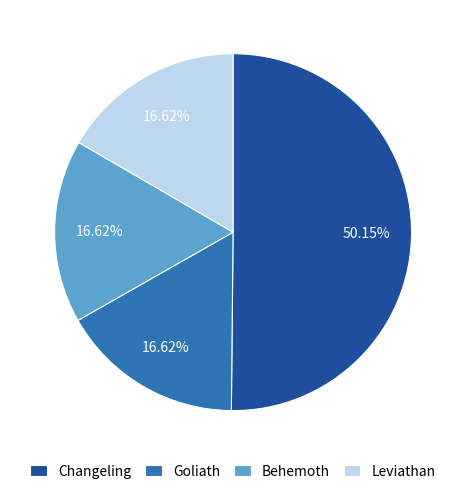

To the nearest percent, what is the average slice percentage?

25%